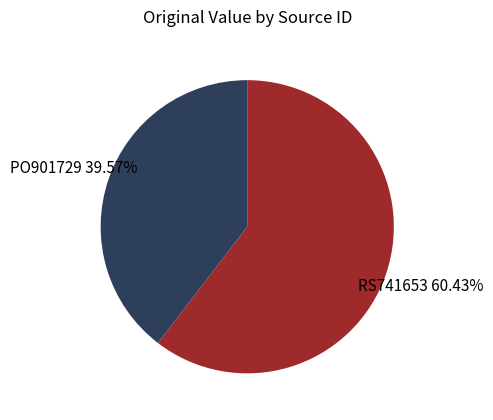

Is there a majority slice in this chart?

Yes